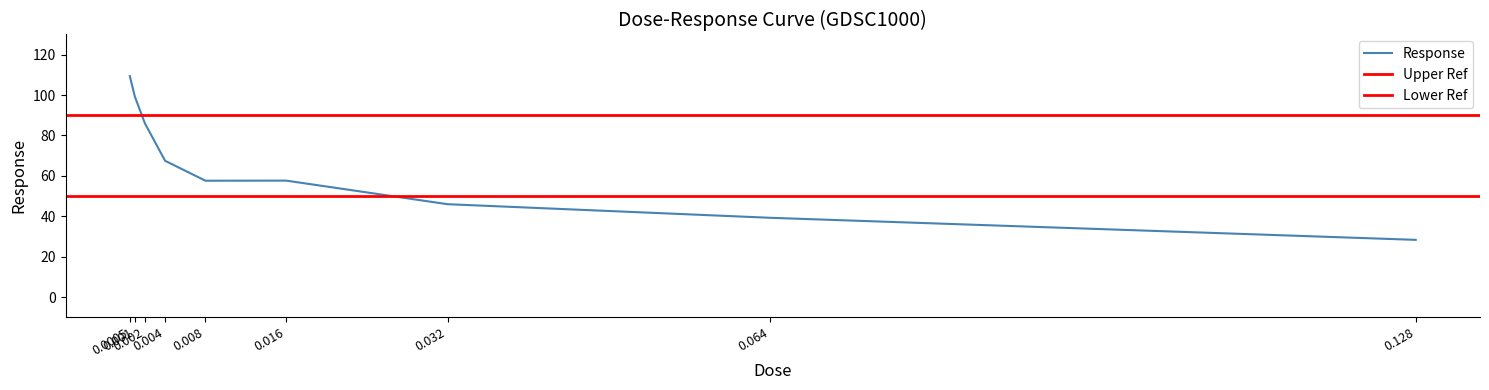

Count the number of categories in the chart.

9